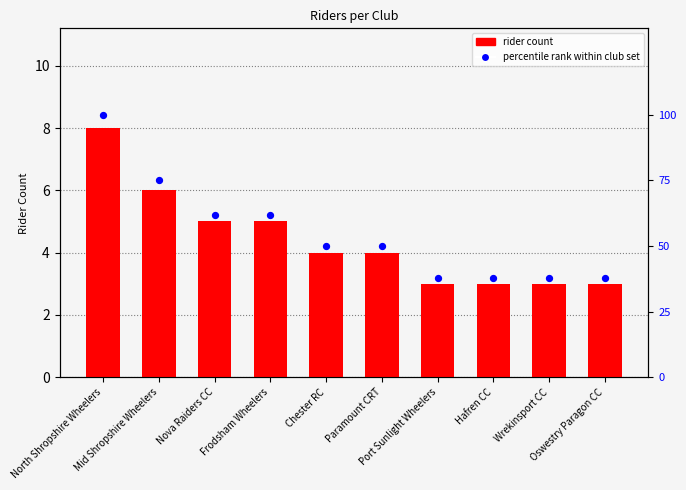

Which series reaches the minimum Y coordinate?

rider count